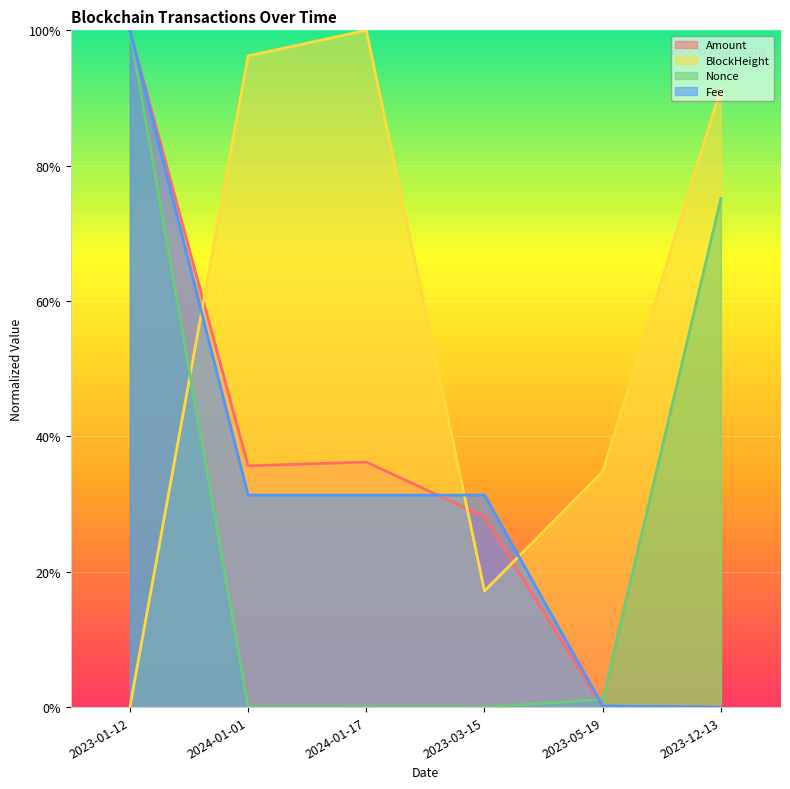

At which label is Nonce closest to 50?

2023-12-13